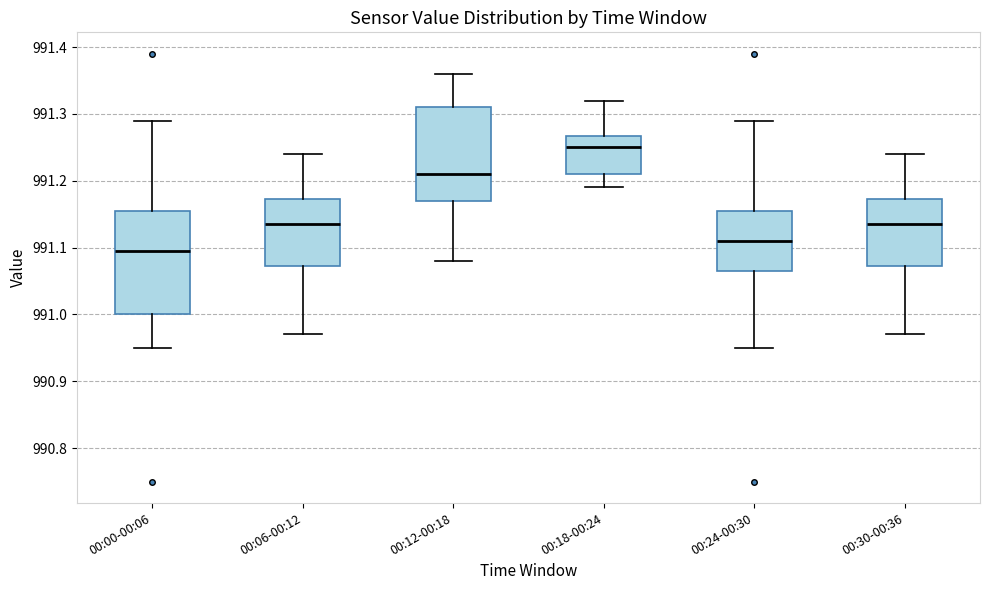

Reading left to right, read every box against the y-axis: the position of its median line, the range the box covers, and the ends of its whiskers. The values are not printed on the chart, so give them approximately, as read against the axis.

00:00-00:06: median 991.10, box 991.00 to 991.16, whiskers 990.95 to 991.29
00:06-00:12: median 991.14, box 991.07 to 991.17, whiskers 990.97 to 991.24
00:12-00:18: median 991.21, box 991.17 to 991.31, whiskers 991.08 to 991.36
00:18-00:24: median 991.25, box 991.21 to 991.27, whiskers 991.19 to 991.32
00:24-00:30: median 991.11, box 991.07 to 991.16, whiskers 990.95 to 991.29
00:30-00:36: median 991.14, box 991.07 to 991.17, whiskers 990.97 to 991.24